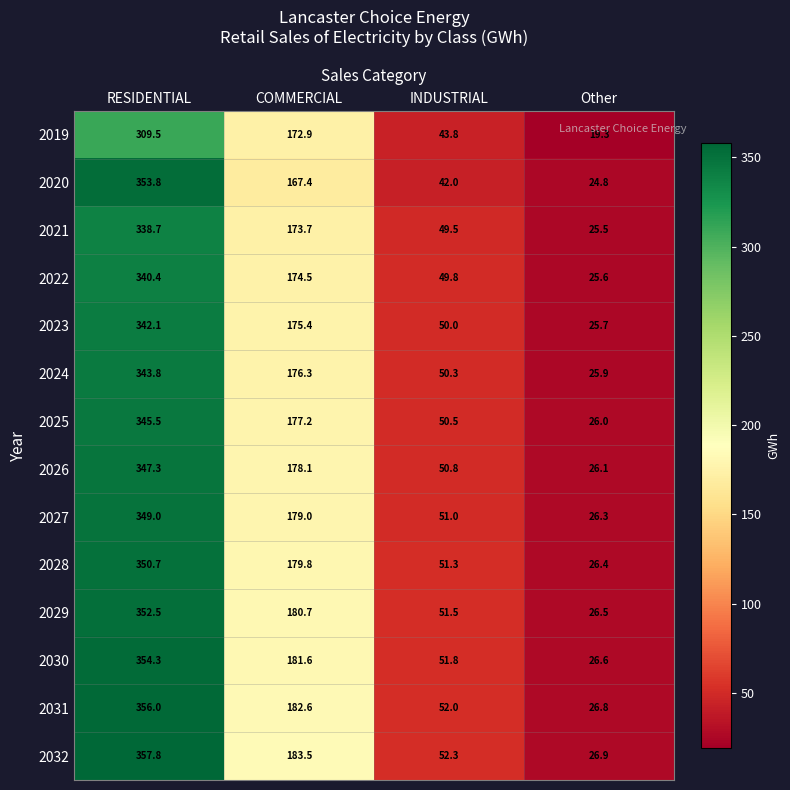

What is the total value across all series at Other?

358.4